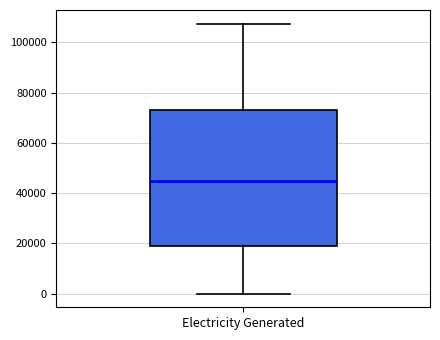

Transcribe this box plot: give where the median line is, the range the box spans, and where the two whiskers end, as read against the y-axis. The values are not printed on the chart, so give them approximately, as read against the axis.

median 44000, box 20000 to 74000, whiskers 0 to 108000